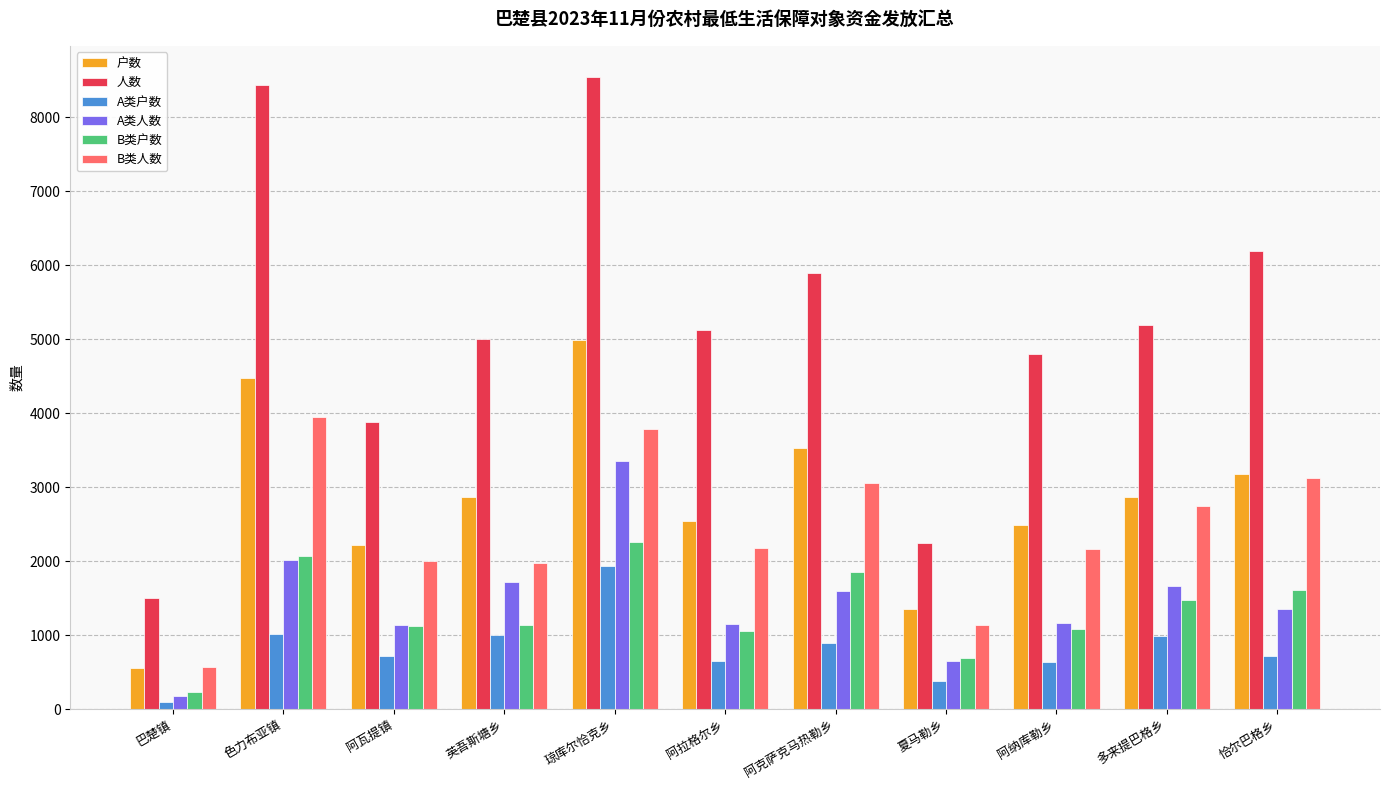

What is the approximate value of B类人数 at 阿拉格尔乡, to the nearest 50?

2200